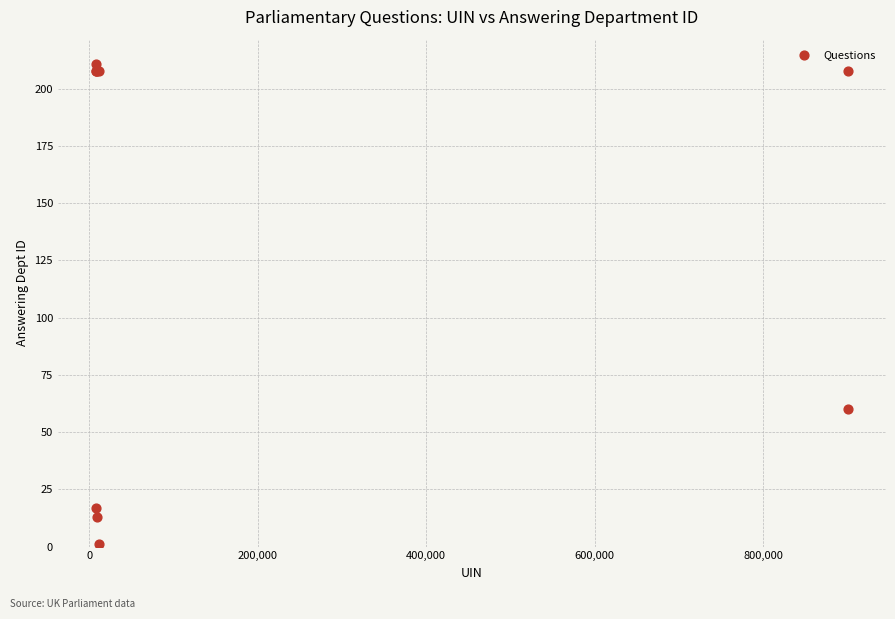

What Y value in the scatter plot is closest to 106?

60